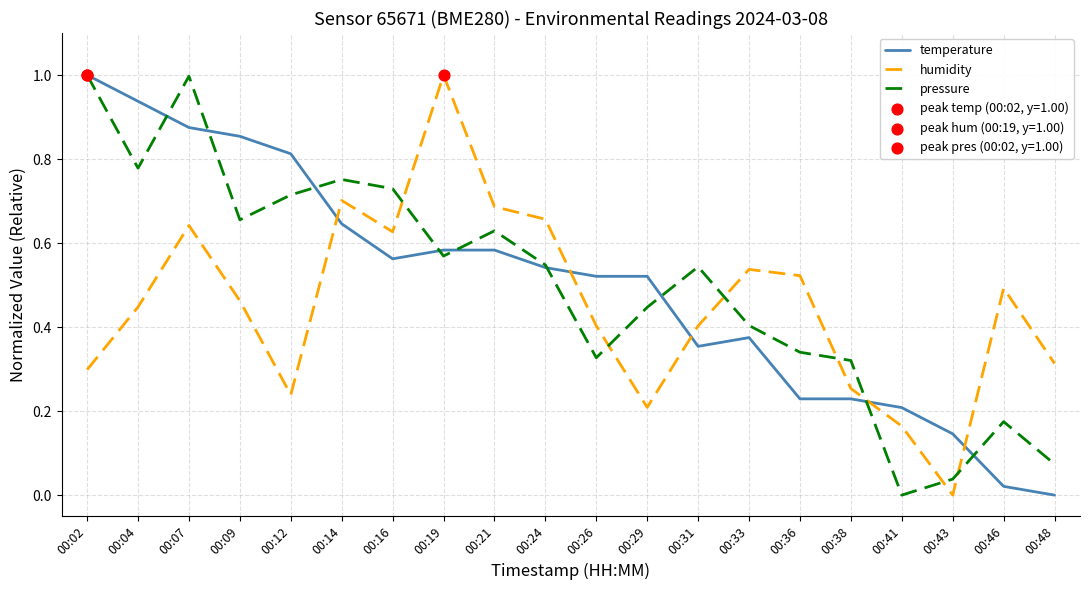

What is the total value across all series at 00:31?

1.3